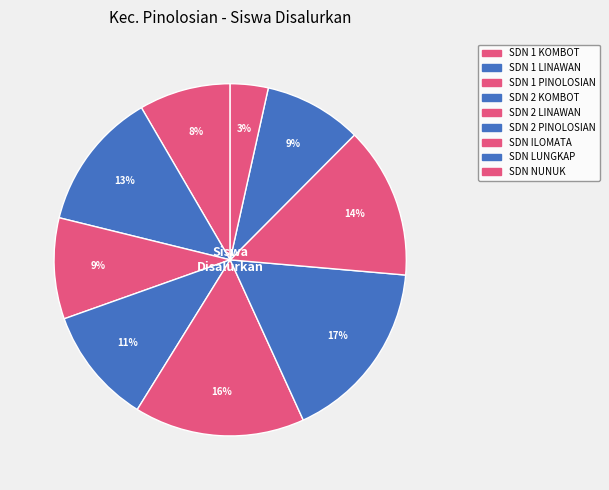

Count the number of slices in the pie.

9